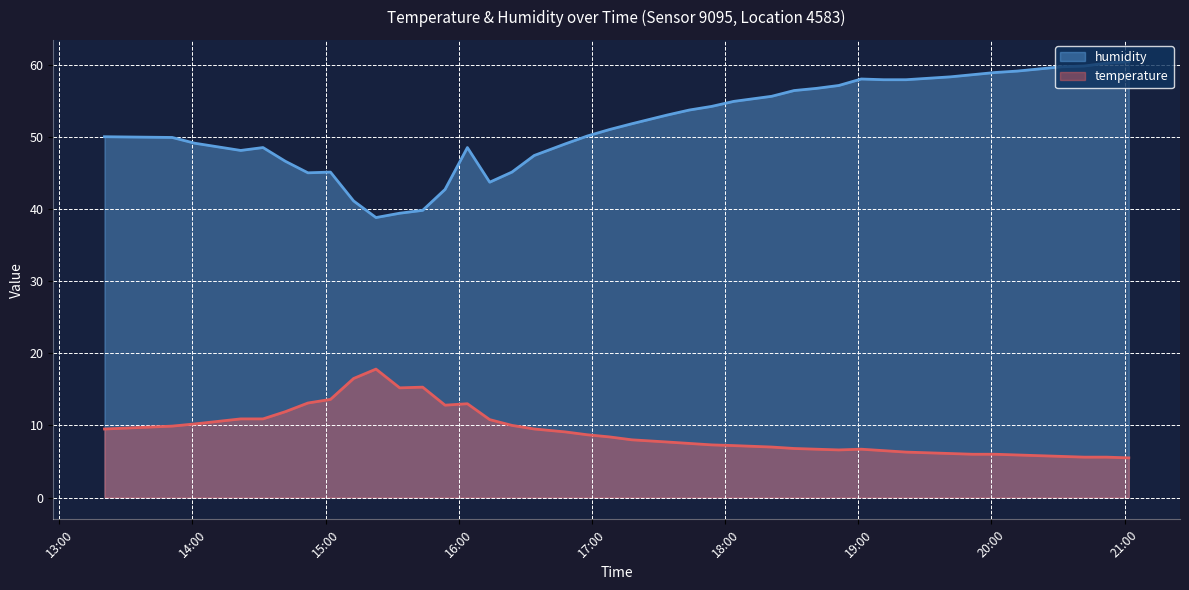

Reading left to right, what are all the values shown in this chart?

temperature: 2023-03-01T13:20:25=9.5	2023-03-01T13:50:54=9.9	2023-03-01T14:01:06=10.2	2023-03-01T14:21:47=10.9	2023-03-01T14:31:50=10.9	2023-03-01T14:41:54=11.9	2023-03-01T14:52:04=13.1	2023-03-01T15:02:13=13.6	2023-03-01T15:12:39=16.5	2023-03-01T15:22:44=17.8	2023-03-01T15:33:25=15.2	2023-03-01T15:43:46=15.3	2023-03-01T15:53:51=12.8	2023-03-01T16:03:55=13.0	2023-03-01T16:13:58=10.8	2023-03-01T16:23:59=10.0	2023-03-01T16:34:01=9.5	2023-03-01T16:47:56=9.1	2023-03-01T16:57:57=8.7	2023-03-01T17:07:59=8.4	2023-03-01T17:18:01=8.0	2023-03-01T17:33:51=7.7	2023-03-01T17:43:53=7.5	2023-03-01T17:53:54=7.3	2023-03-01T18:03:56=7.2	2023-03-01T18:20:57=7.0	2023-03-01T18:31:07=6.8	2023-03-01T18:41:09=6.7	2023-03-01T18:51:14=6.6	2023-03-01T19:01:22=6.7	2023-03-01T19:11:25=6.5	2023-03-01T19:21:32=6.3	2023-03-01T19:41:36=6.1	2023-03-01T19:51:38=6.0	2023-03-01T20:01:40=6.0	2023-03-01T20:11:45=5.9	2023-03-01T20:31:49=5.7	2023-03-01T20:41:50=5.6	2023-03-01T20:51:52=5.6	2023-03-01T21:01:54=5.5
humidity: 2023-03-01T13:20:25=50.0	2023-03-01T13:50:54=49.9	2023-03-01T14:01:06=49.1	2023-03-01T14:21:47=48.1	2023-03-01T14:31:50=48.5	2023-03-01T14:41:54=46.6	2023-03-01T14:52:04=45.0	2023-03-01T15:02:13=45.1	2023-03-01T15:12:39=41.1	2023-03-01T15:22:44=38.8	2023-03-01T15:33:25=39.4	2023-03-01T15:43:46=39.8	2023-03-01T15:53:51=42.7	2023-03-01T16:03:55=48.5	2023-03-01T16:13:58=43.7	2023-03-01T16:23:59=45.1	2023-03-01T16:34:01=47.4	2023-03-01T16:47:56=49.0	2023-03-01T16:57:57=50.1	2023-03-01T17:07:59=51.0	2023-03-01T17:18:01=51.8	2023-03-01T17:33:51=53.0	2023-03-01T17:43:53=53.7	2023-03-01T17:53:54=54.2	2023-03-01T18:03:56=54.9	2023-03-01T18:20:57=55.6	2023-03-01T18:31:07=56.4	2023-03-01T18:41:09=56.7	2023-03-01T18:51:14=57.1	2023-03-01T19:01:22=58.0	2023-03-01T19:11:25=57.9	2023-03-01T19:21:32=57.9	2023-03-01T19:41:36=58.3	2023-03-01T19:51:38=58.6	2023-03-01T20:01:40=58.9	2023-03-01T20:11:45=59.1	2023-03-01T20:31:49=59.7	2023-03-01T20:41:50=59.8	2023-03-01T20:51:52=60.2	2023-03-01T21:01:54=60.4